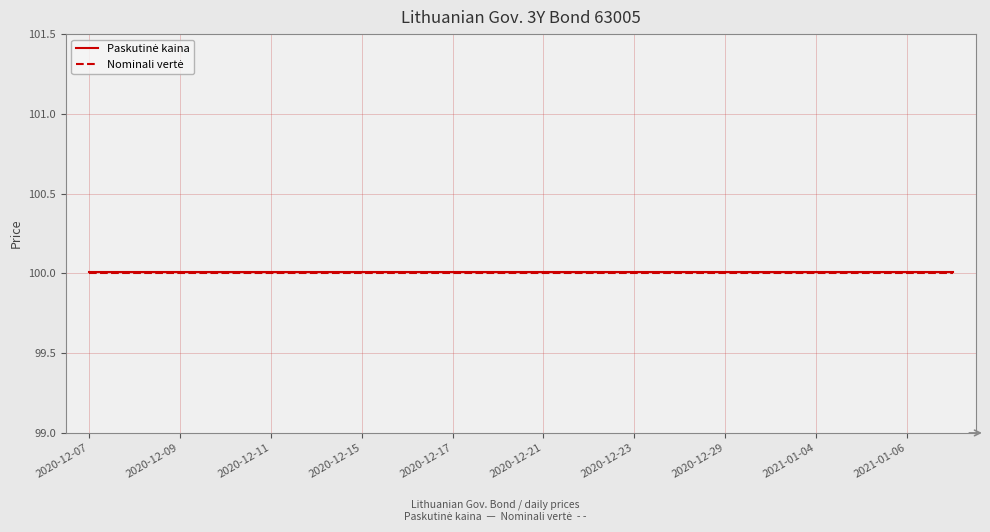

What is the smallest value displayed?

100.0